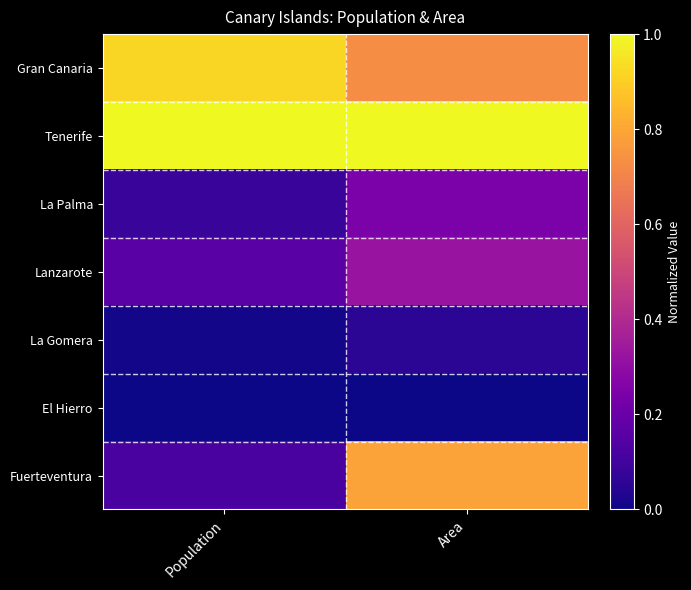

What is the greatest value displayed?

1.0